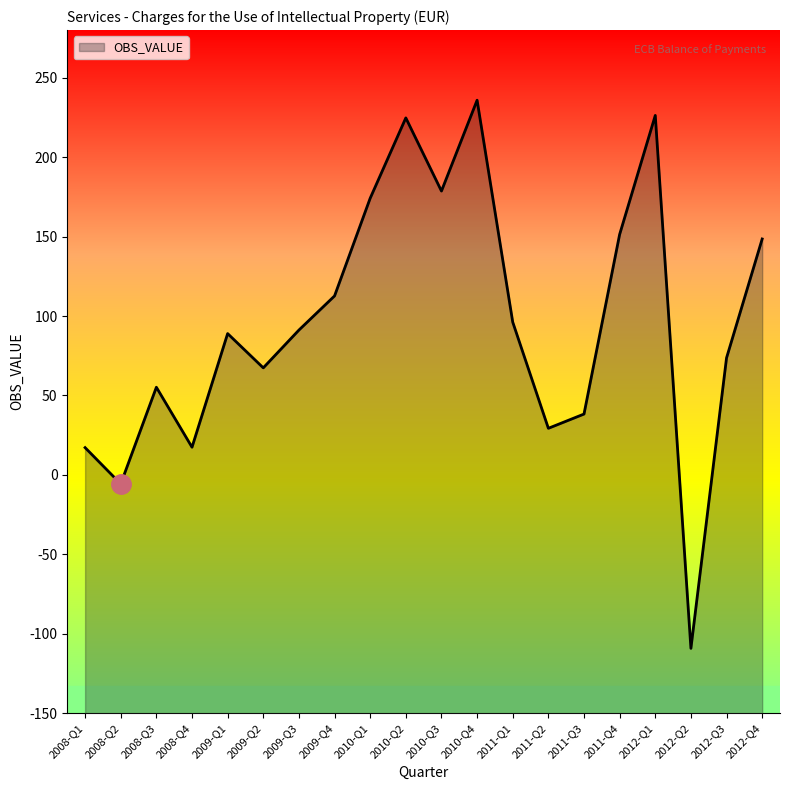

How many values are below zero?

2